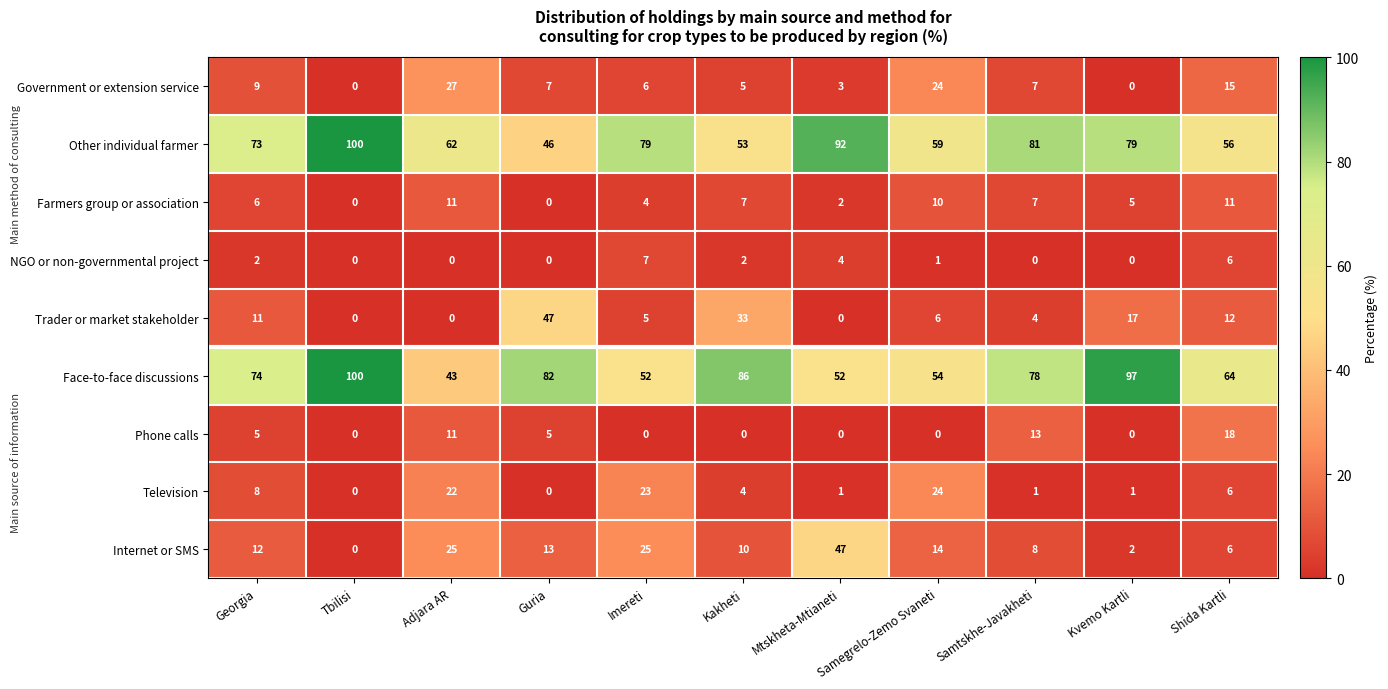

What is the total value across all series at Samegrelo-Zemo Svaneti?

192